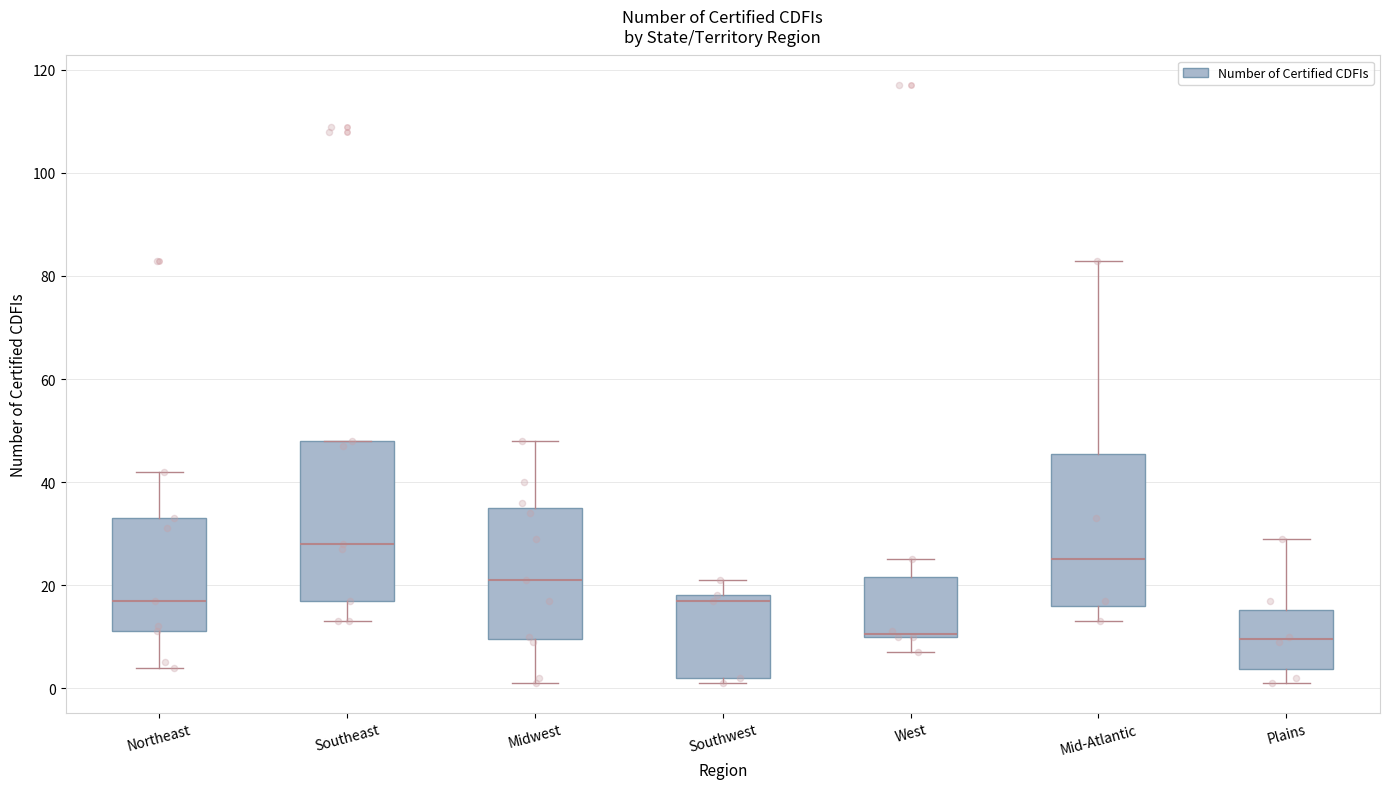

Where does the upper whisker of the box for Plains end on the y-axis? The values are not printed on the chart, so give them approximately, as read against the axis.

30